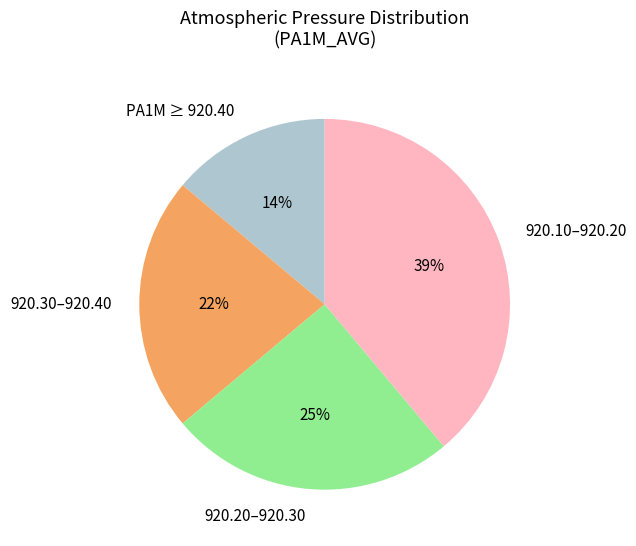

To the nearest percent, what is the average slice percentage?

25%